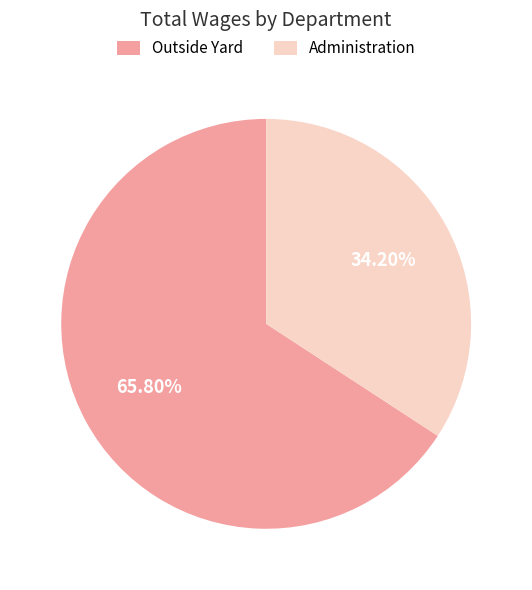

Which slice is the smallest?

Administration